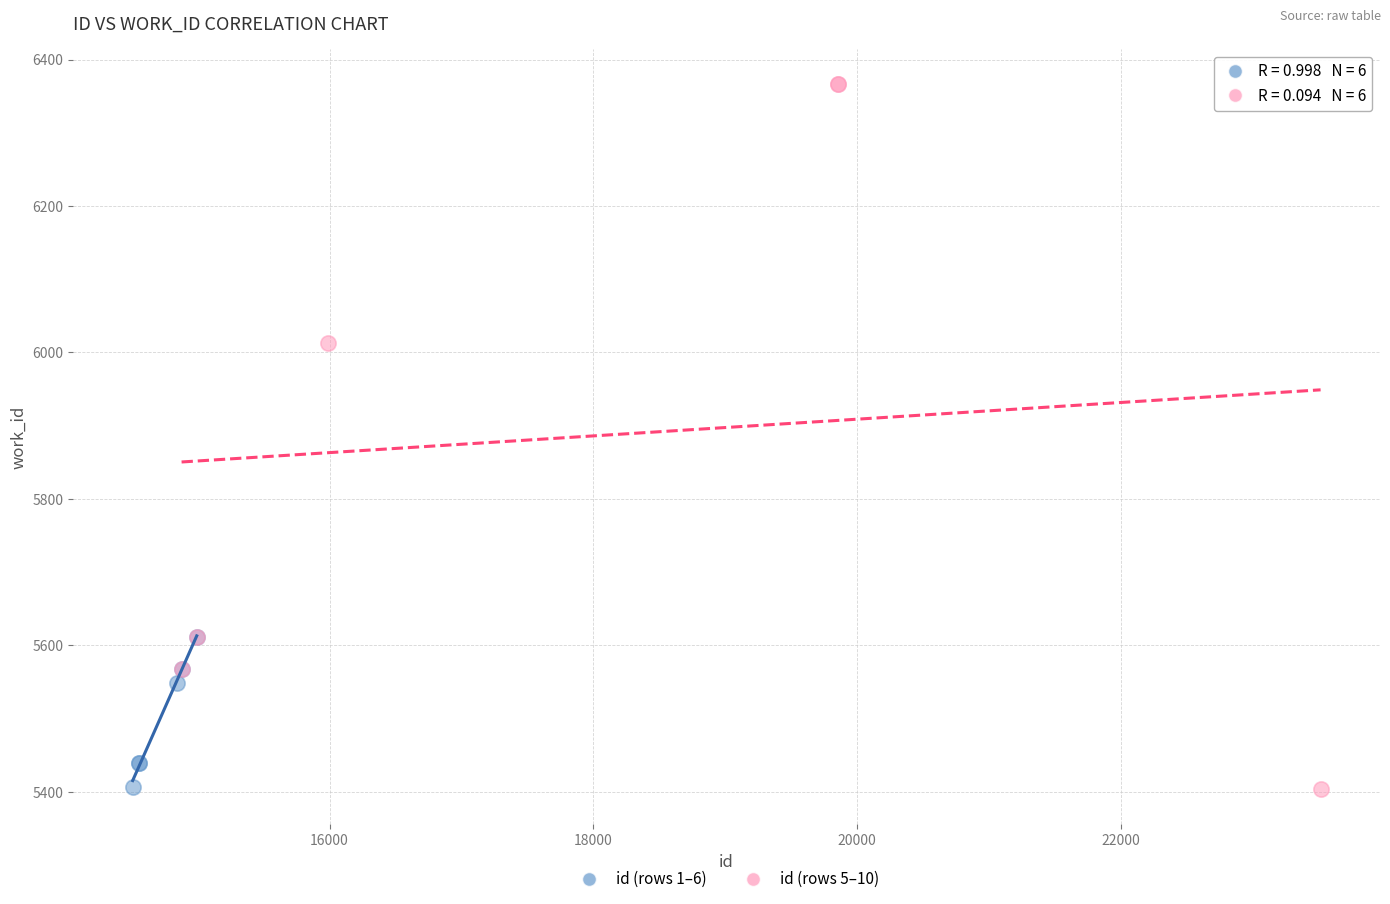

Which series contains the highest Y value?

id (rows 5–10)